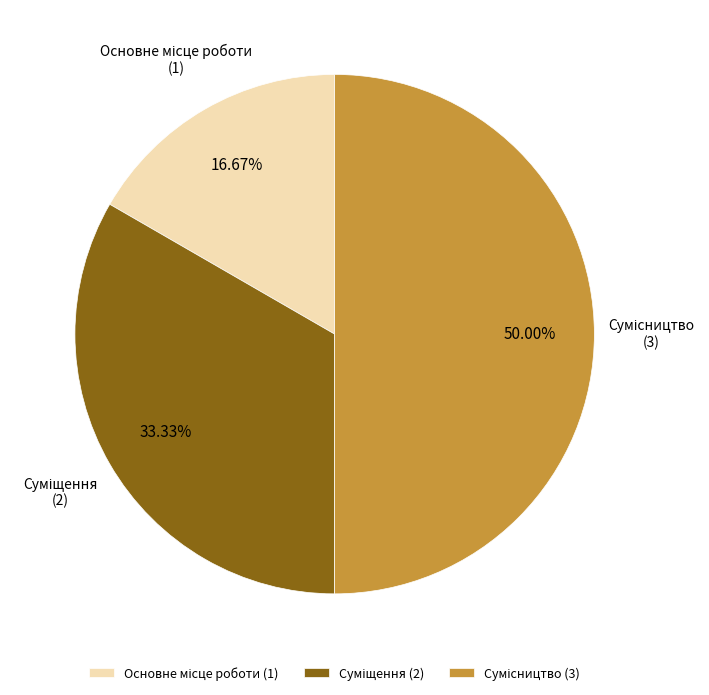

Is Суміщення the majority of the pie?

No